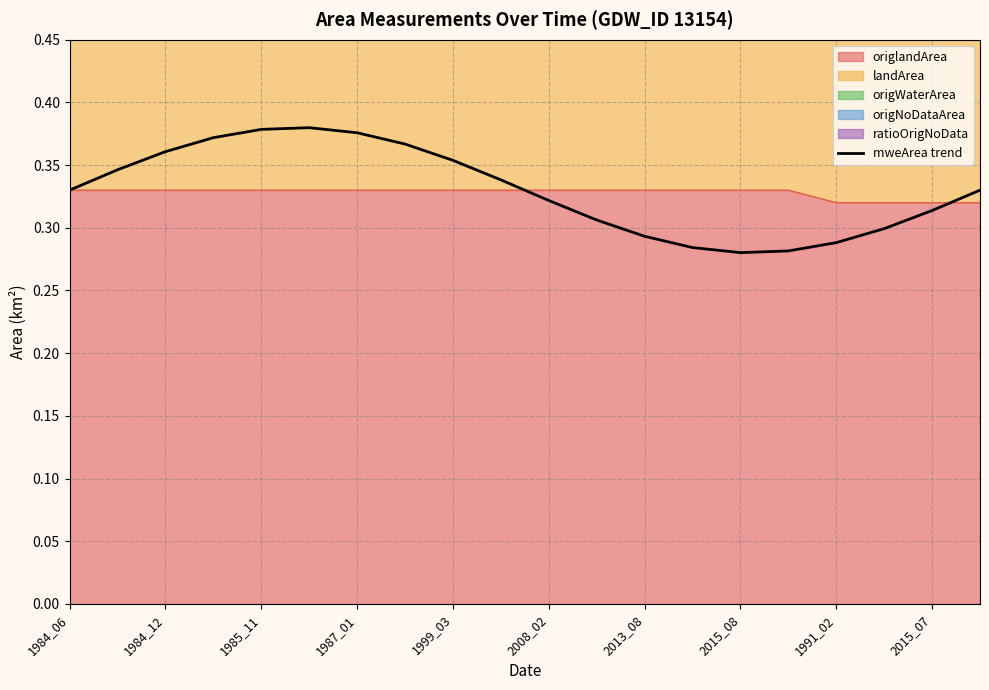

Reading left to right, extract all data points from this chart.

0.3	0.3	0.4	0.4	0.4	0.4	0.4	0.4	0.4	0.3	0.3	0.3	0.3	0.3	0.3	0.3	0.3	0.3	0.3	0.3